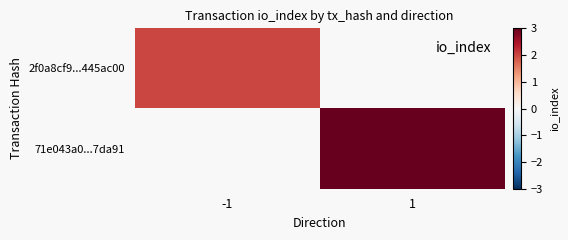

True or false: 2f0a8cf9...445ac00 has a value of 3.2 at -1.

False